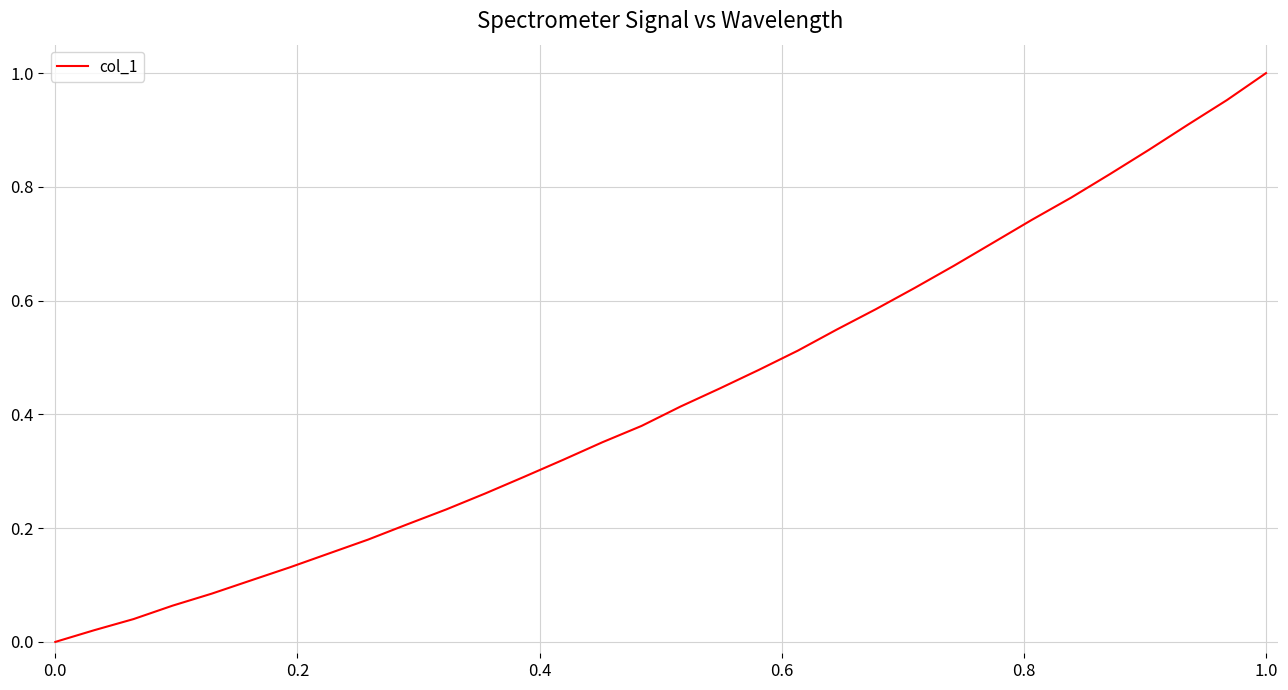

Does the chart display data point markers on the line(s)?

No